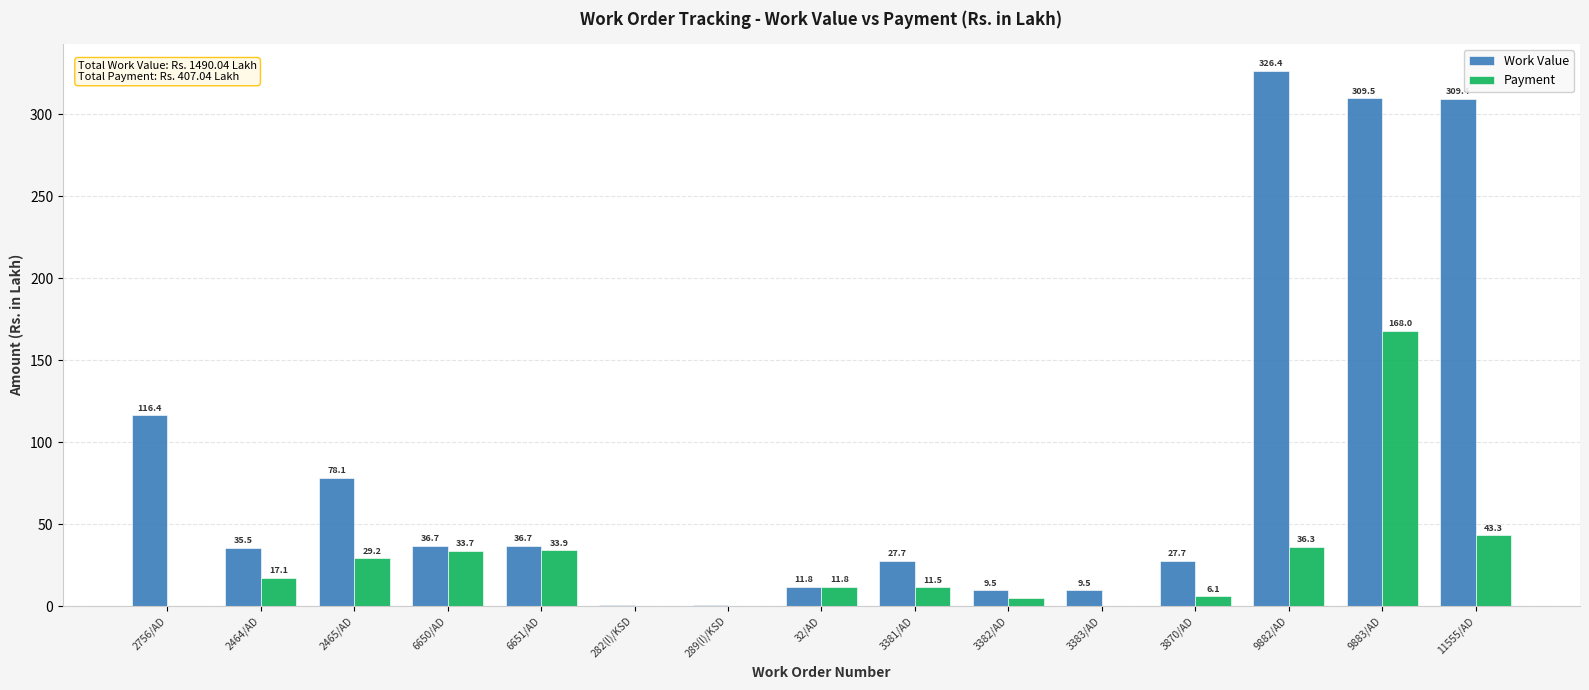

What is the average value of the Work Value series?

89.1